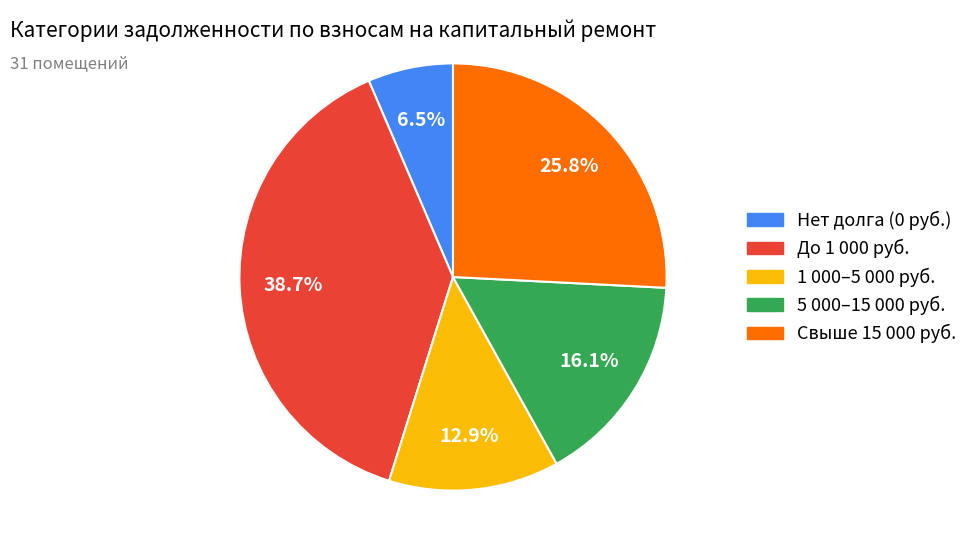

Does any single category account for the majority?

No